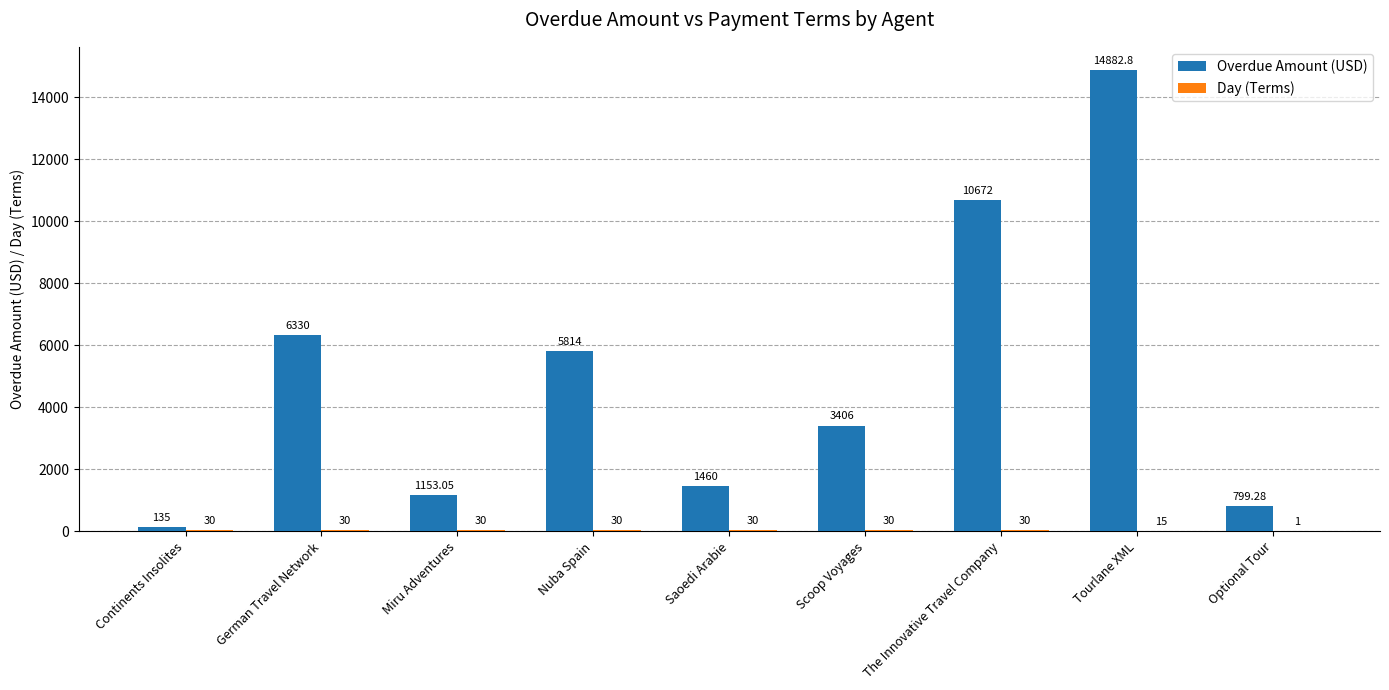

At which label does Overdue Amount (USD) first exceed 3406?

German Travel Network